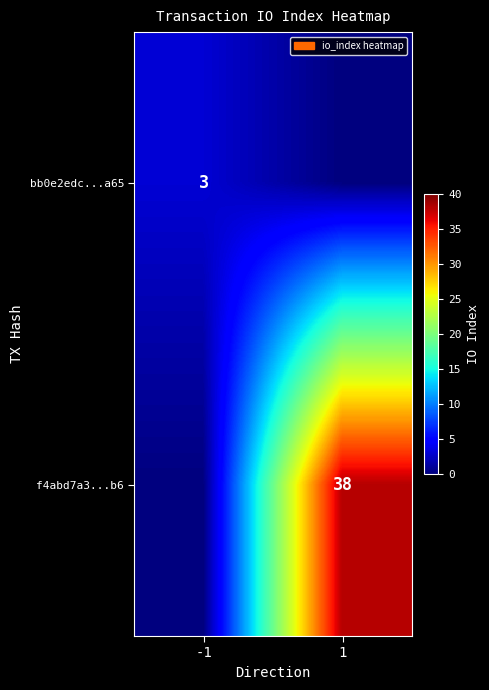

The value of f4abd7a3...b6 at 1 is 11. True or false?

False